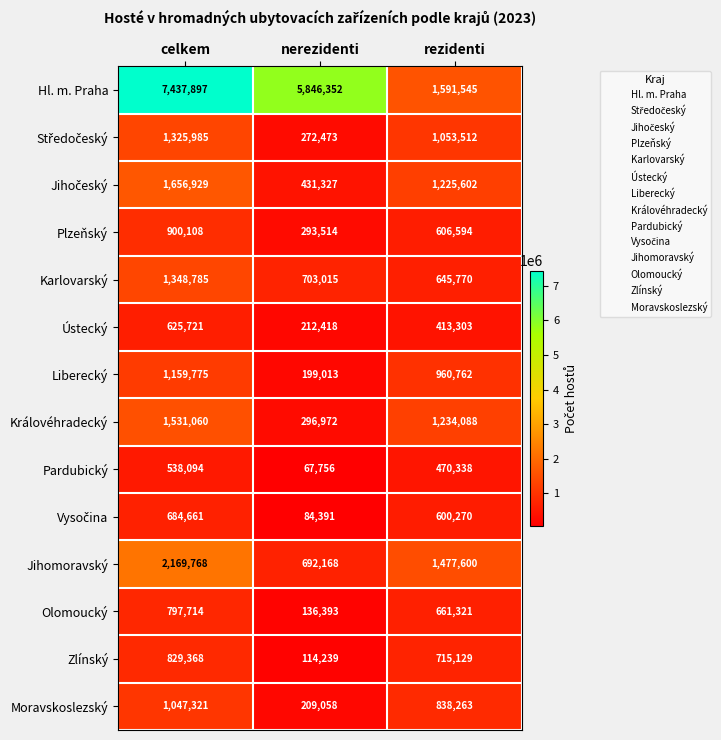

The value of Karlovarský at nerezidenti is 703015. True or false?

True